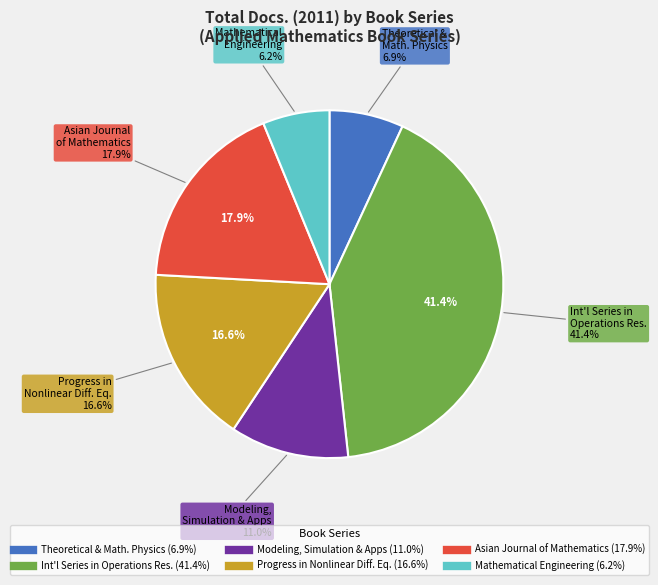

Which category has the smallest portion of the pie?

Mathematical Engineering